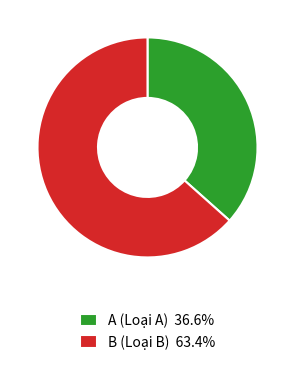

Is the sum of B (Loại B) 63.4% and A (Loại A) 36.6% greater than half?

Yes